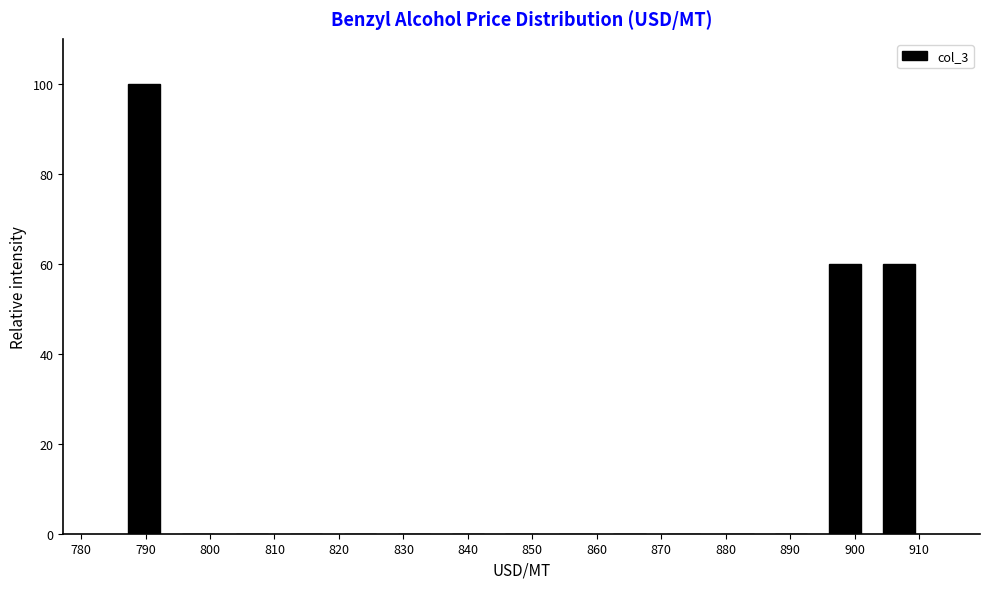

Reading left to right, list every bar in this chart as the range it spans on the x-axis followed by its height. Neither the bar edges nor the heights are printed on the chart, so give them approximately, as read against the axes.

786 to 794: 100
794 to 802: 0
802 to 811: 0
811 to 819: 0
819 to 827: 0
827 to 836: 0
836 to 844: 0
844 to 853: 0
853 to 861: 0
861 to 869: 0
869 to 878: 0
878 to 886: 0
886 to 894: 0
894 to 903: 60
903 to 911: 60